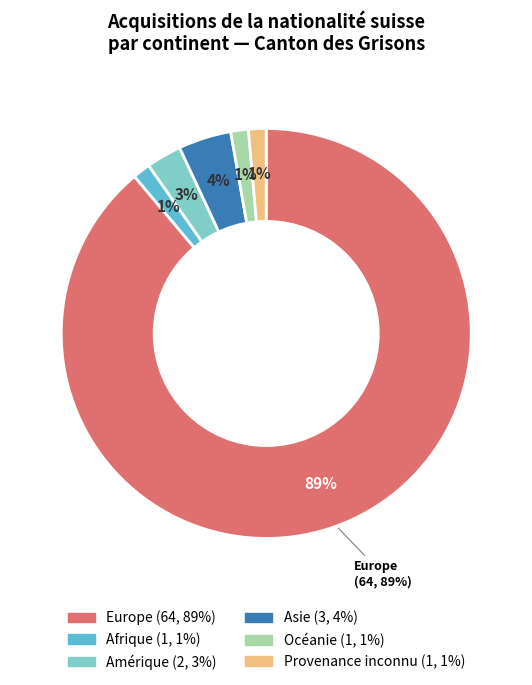

To the nearest percent, what portion does Provenance inconnu represent?

1%